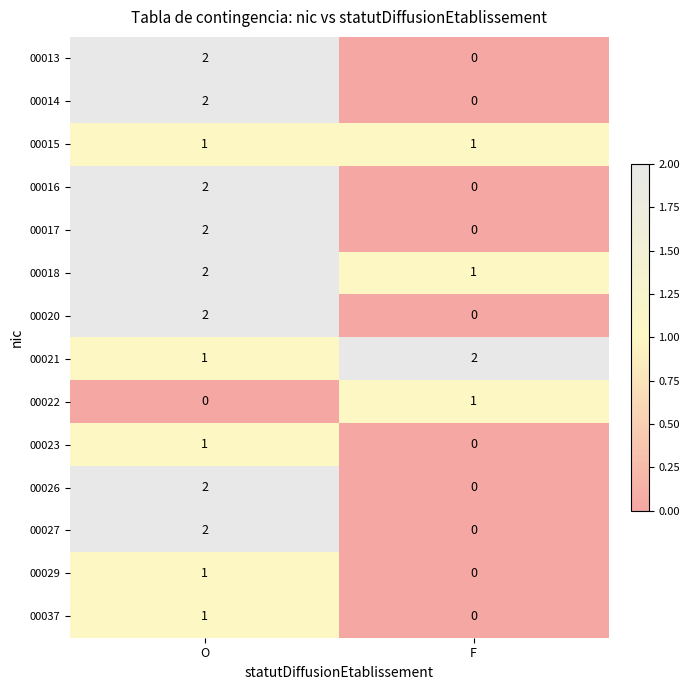

At which label is 00037 closest to 0?

F